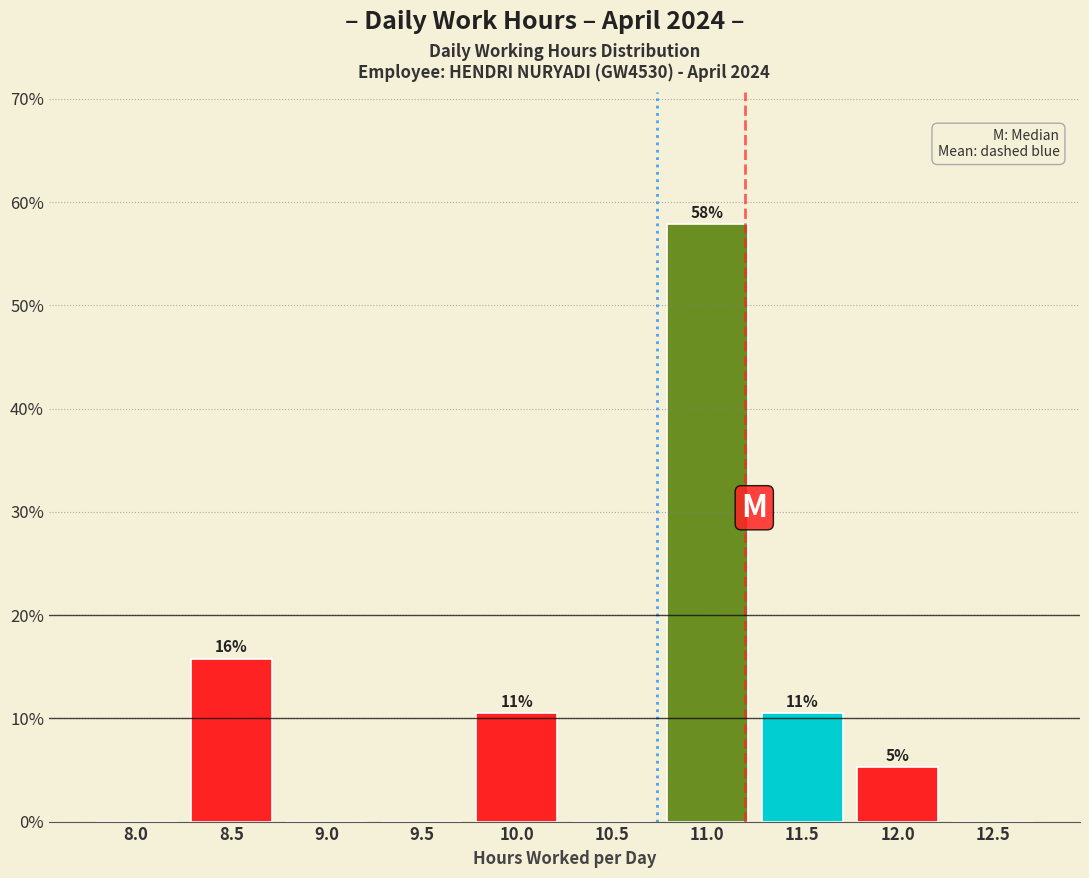

Are the bars horizontal?

No